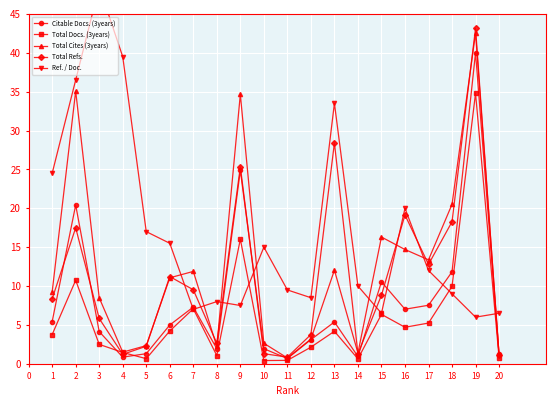

The Citable Docs. (3years) series shows 6.7 at 17. True or false?

False